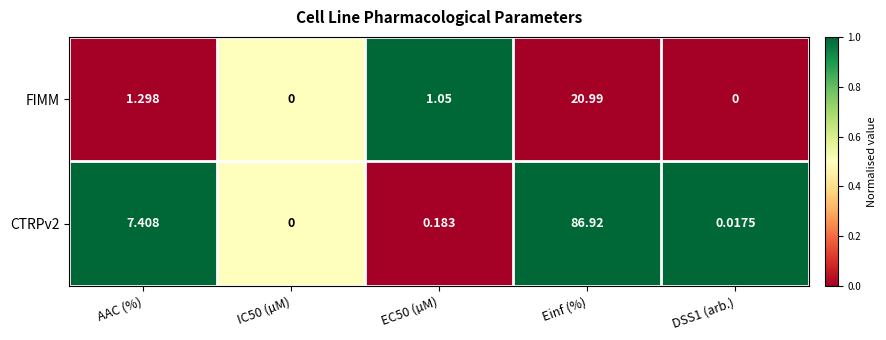

Count the number of data series in this chart.

2